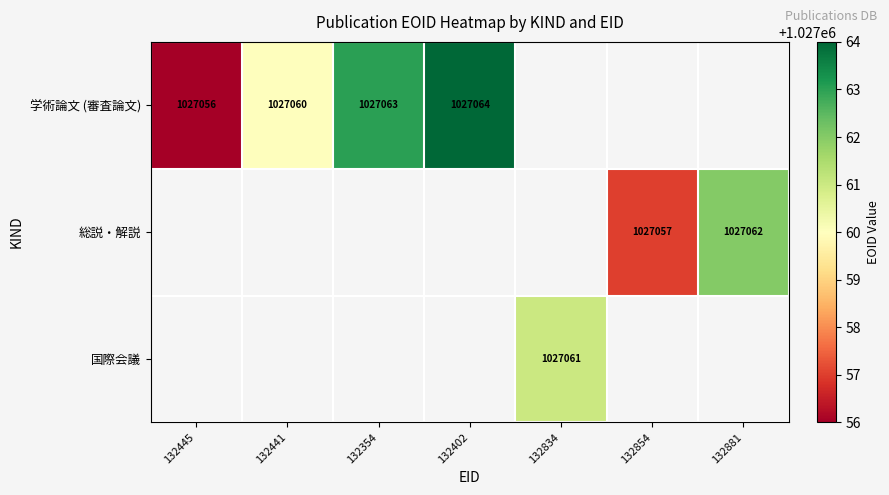

True or false: 総説・解説 has a value of 412619 at 132854.

False